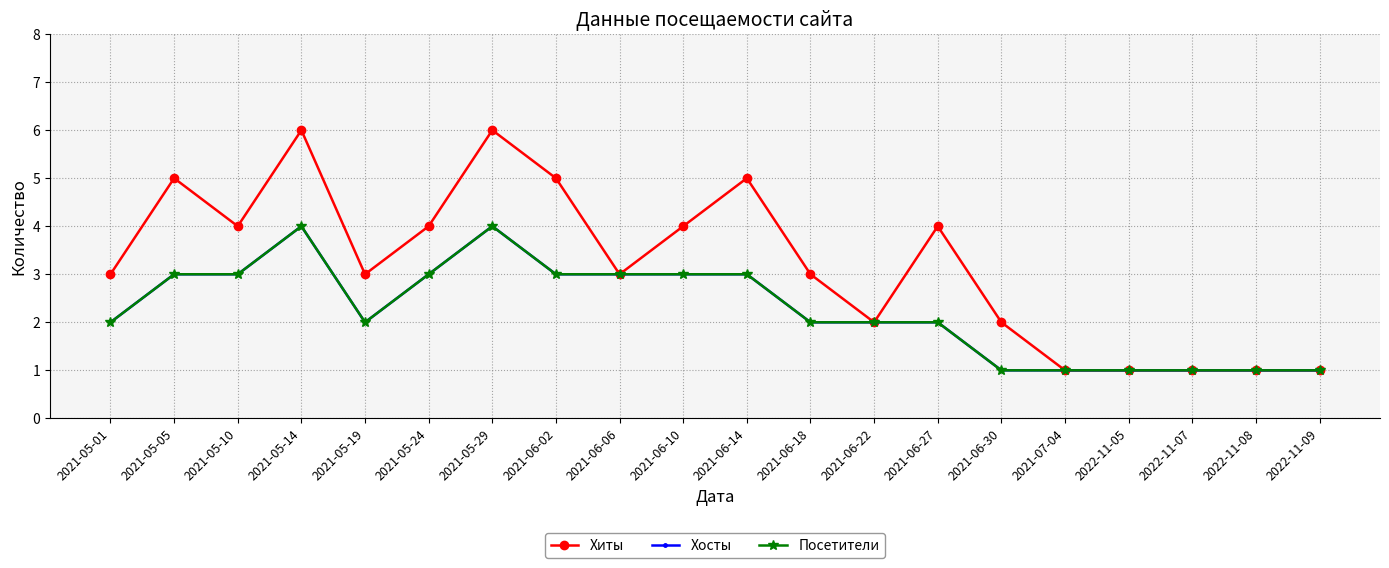

What is the sum of the Посетители values at 2021-05-24 and 2021-05-14?

7